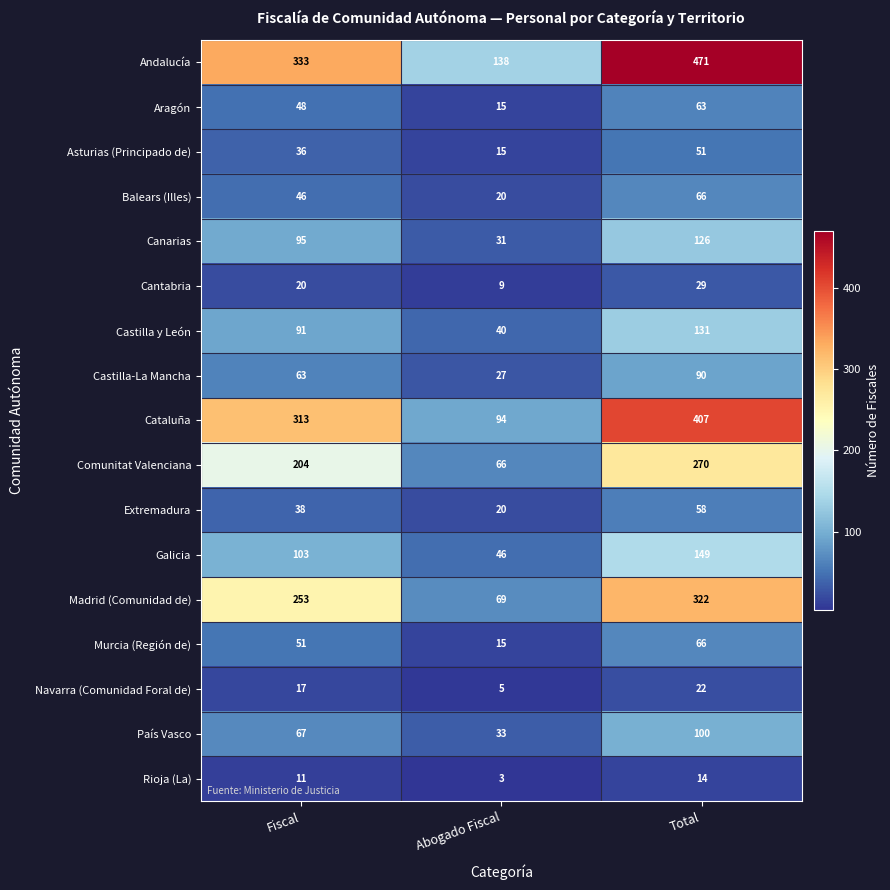

Is the value of Canarias at Total greater than the value of Castilla-La Mancha at Total?

Yes